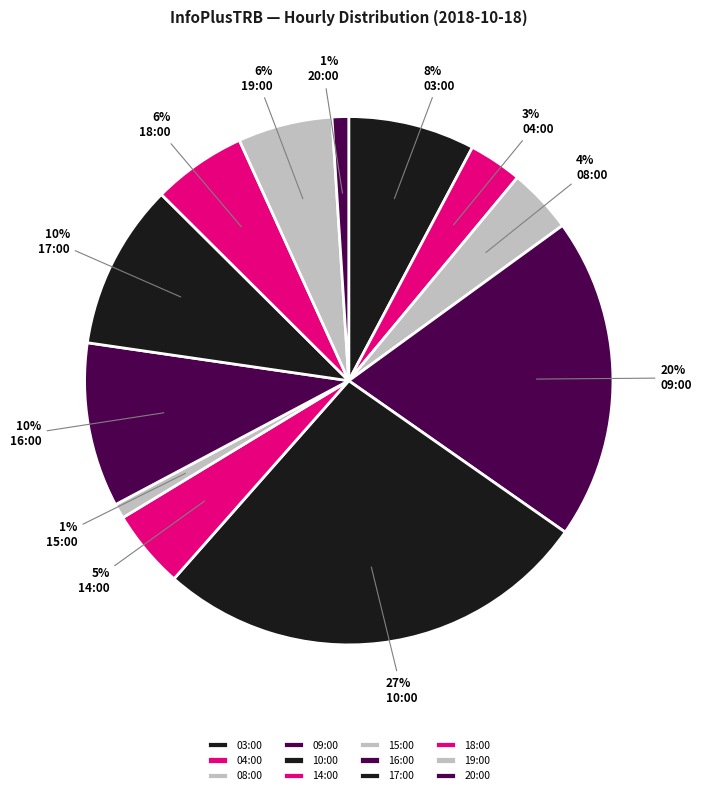

Does 10:00 represent more than half of the total?

No